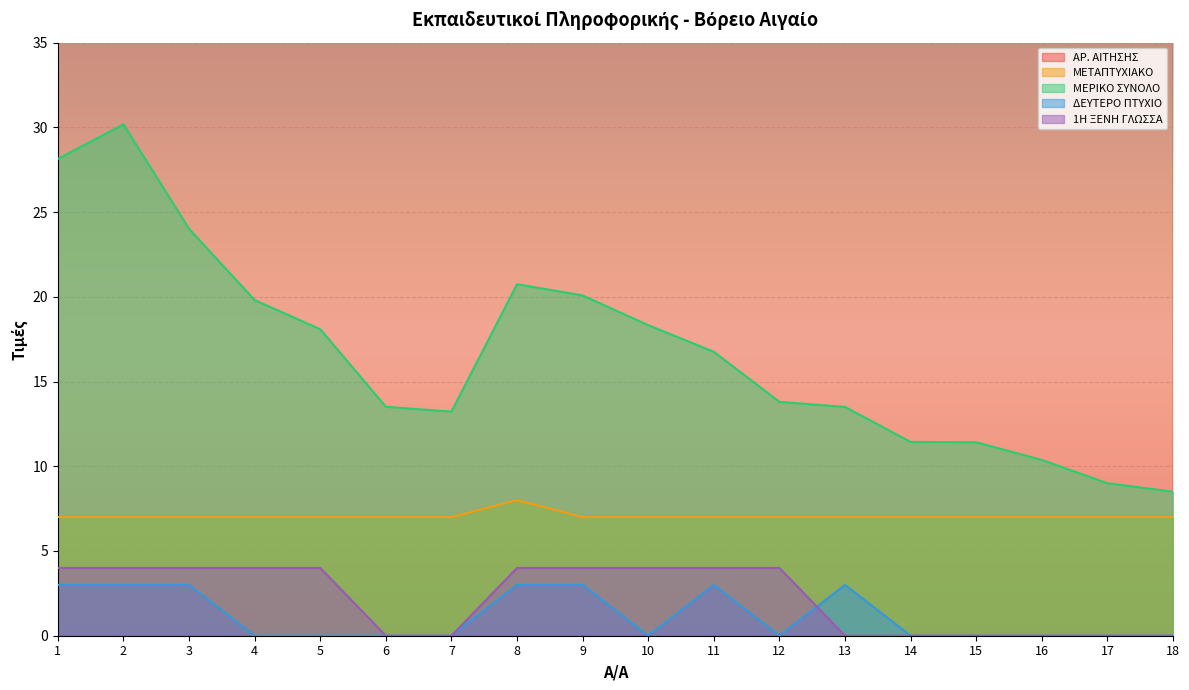

Rank the categories by ΔΕΥΤΕΡΟ ΠΤΥΧΙΟ value from lowest to highest.

4, 5, 6, 7, 10, 12, 14, 15, 16, 17, 18, 1, 2, 3, 8, 9, 11, 13